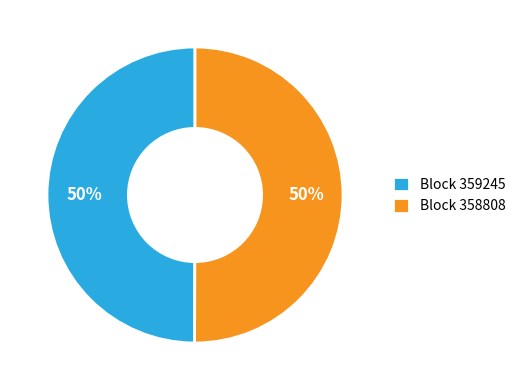

What is the ratio of the value at Block 359245 to the value at Block 358808?

1.0